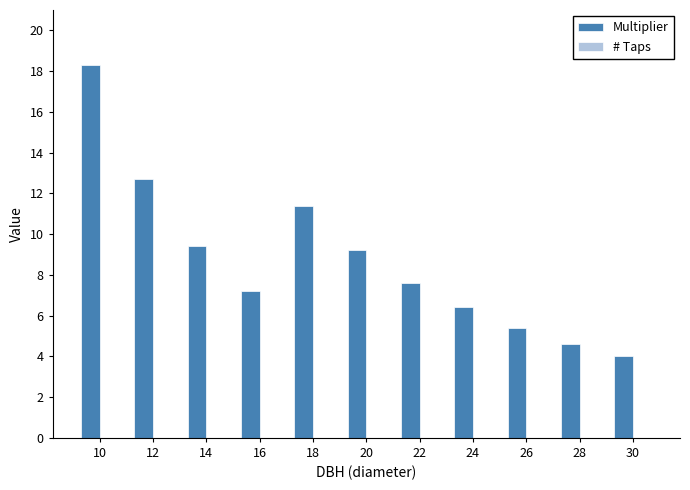

What is the smallest value displayed?

4.0